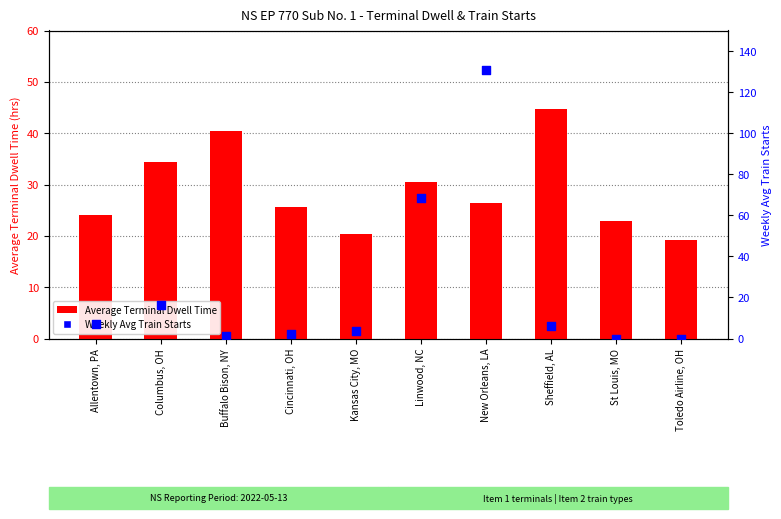

What are all the series names shown in the legend?

Average Terminal Dwell Time, Weekly Avg Train Starts